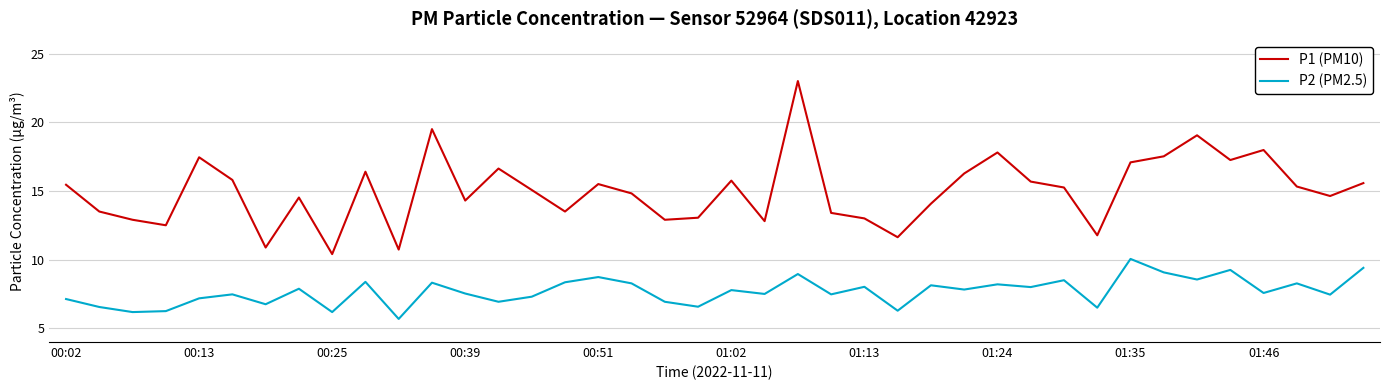

What is the difference between the second highest and second lowest values in the P2 (PM2.5) series?

3.2